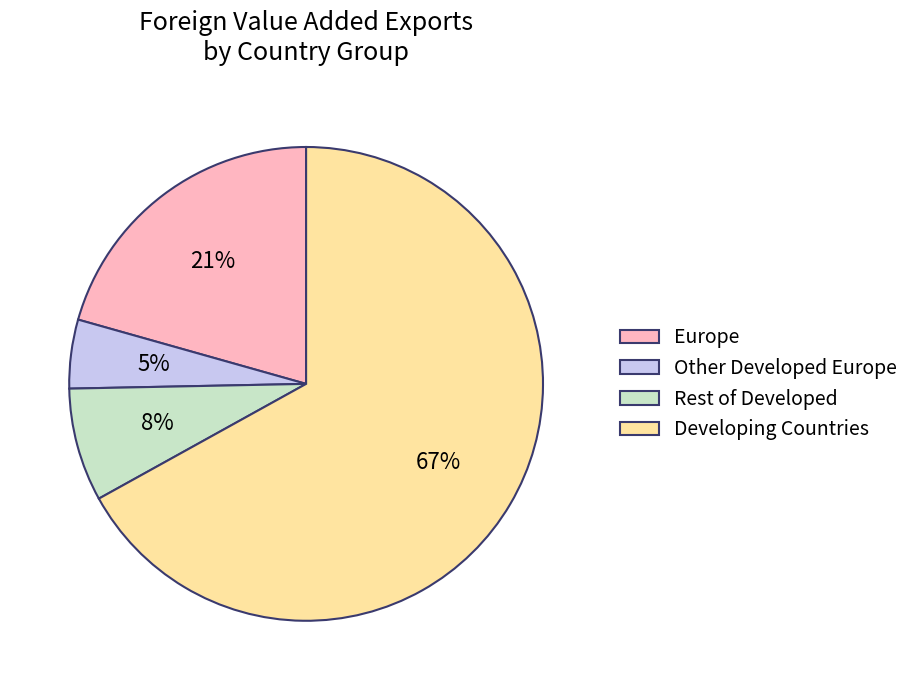

The Developing Countries slice represents 67% of the pie. True or false?

True